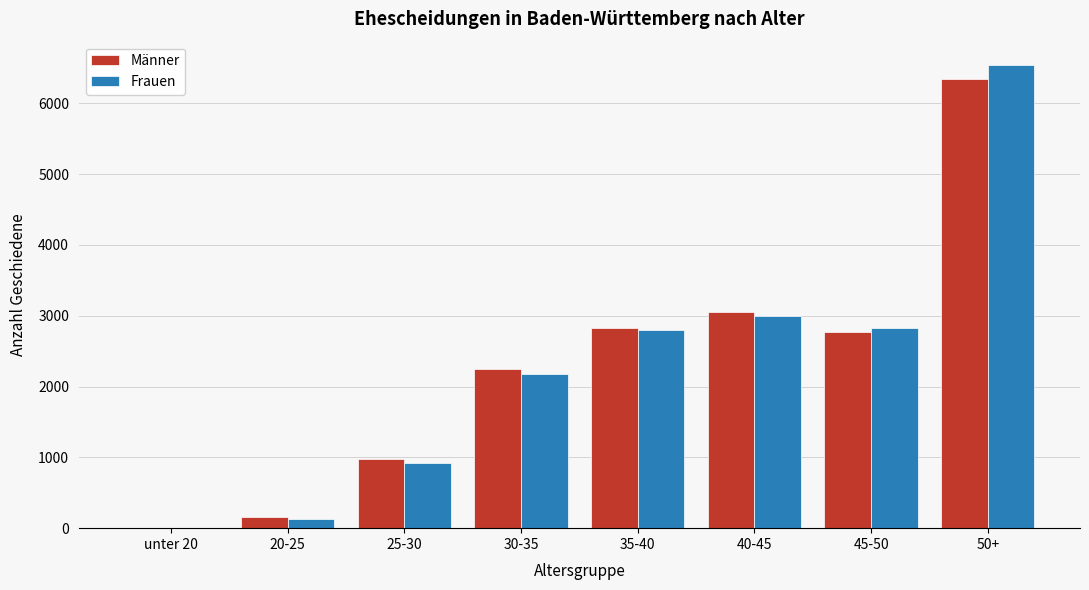

Reading left to right, extract all data points from this chart.

Männer: unter 20=1	20-25=160	25-30=976	30-35=2242	35-40=2828	40-45=3047	45-50=2772	50+=6337
Frauen: unter 20=0	20-25=136	25-30=919	30-35=2173	35-40=2792	40-45=2999	45-50=2822	50+=6544